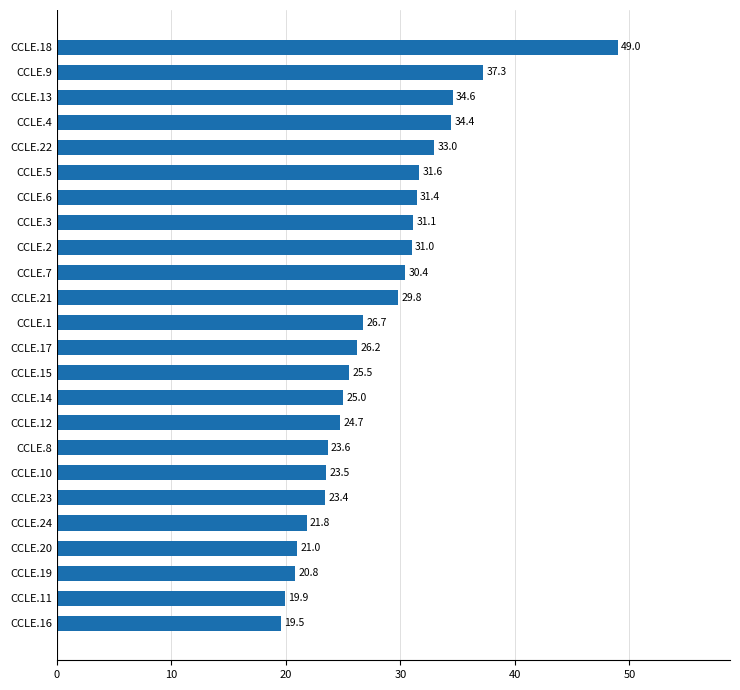

What is the difference between the values at CCLE.24 and CCLE.20?

0.8